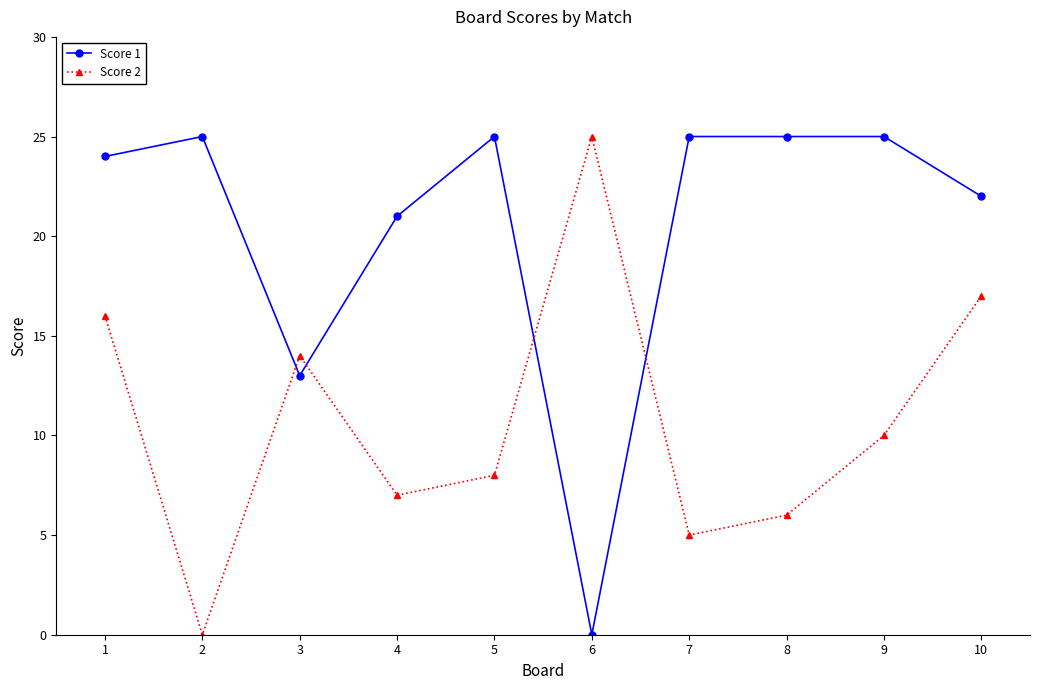

At which label is Score 1 closest to 12?

3